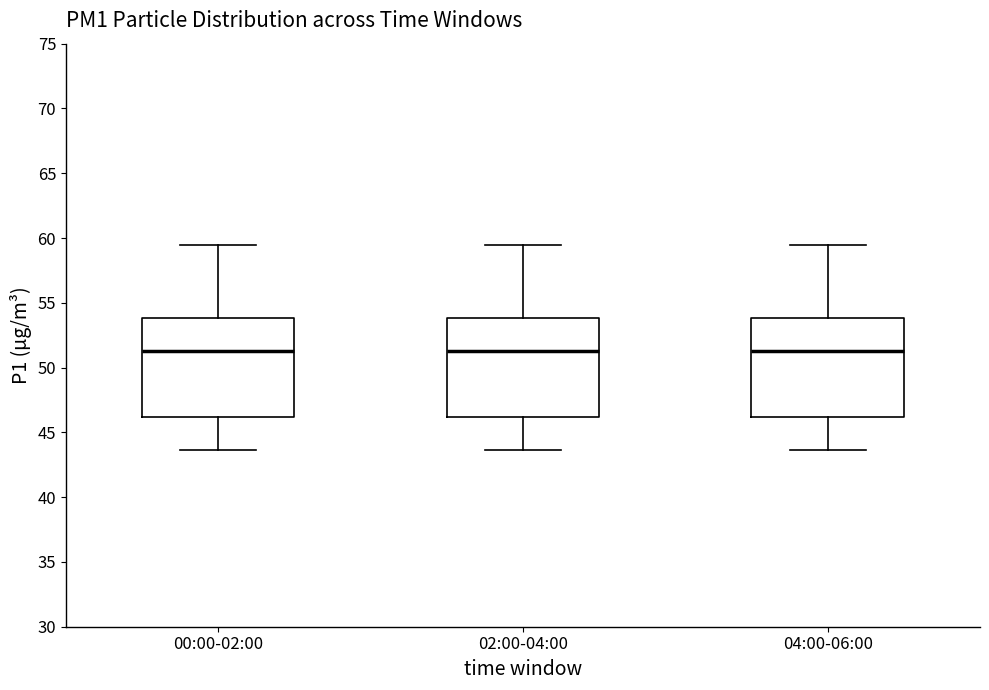

Reading left to right, read every box against the y-axis: the position of its median line, the range the box covers, and the ends of its whiskers. The values are not printed on the chart, so give them approximately, as read against the axis.

00:00-02:00: median 51.5, box 46.0 to 54.0, whiskers 43.5 to 59.5
02:00-04:00: median 51.5, box 46.0 to 54.0, whiskers 43.5 to 59.5
04:00-06:00: median 51.5, box 46.0 to 54.0, whiskers 43.5 to 59.5